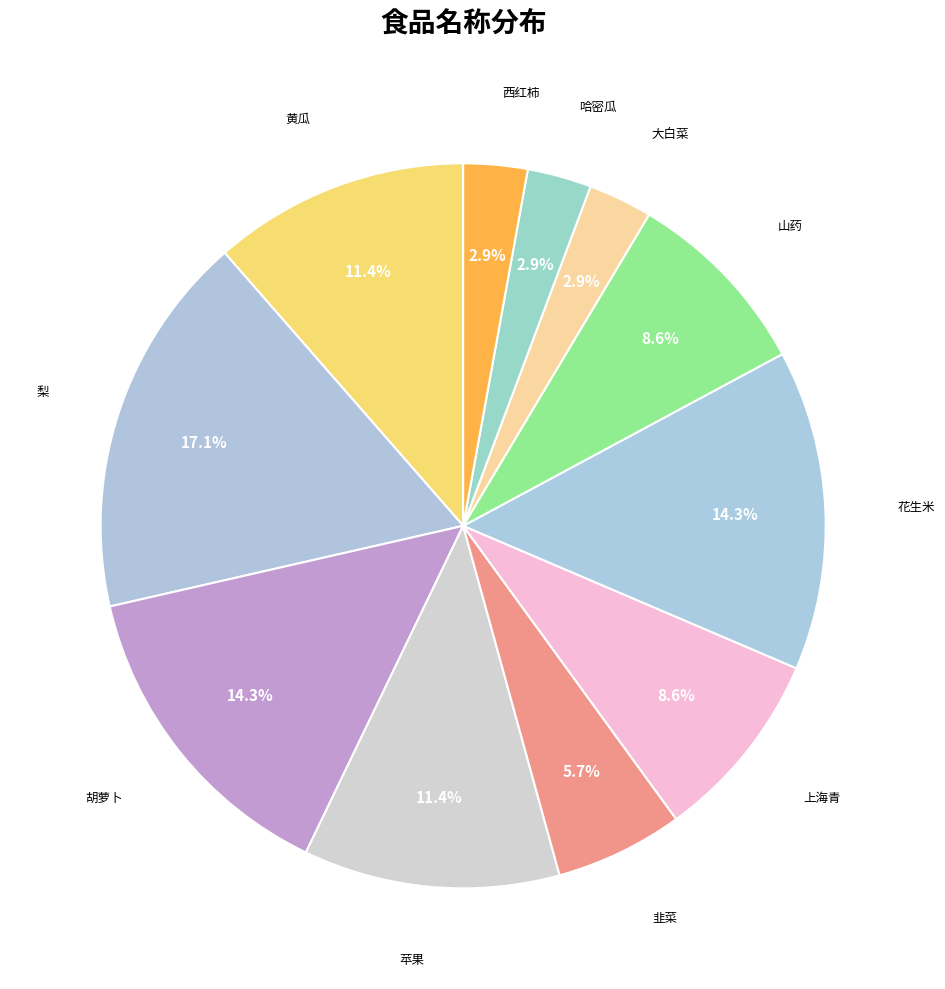

To the nearest percent, what is the average slice percentage?

9%